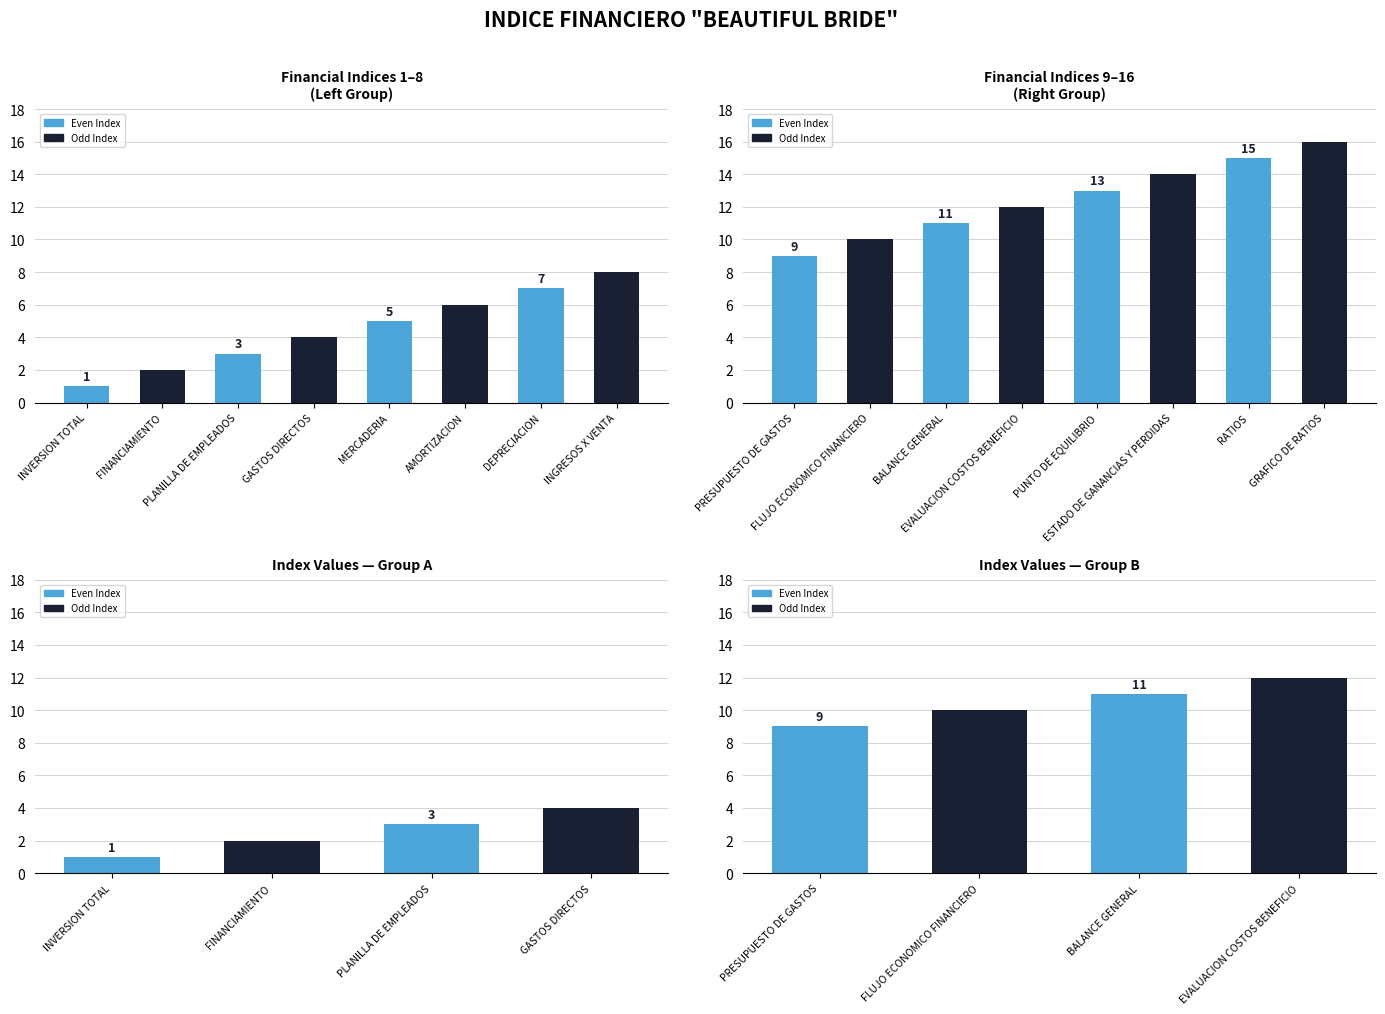

What is the approximate value of Index Number at FINANCIAMIENTO?

2